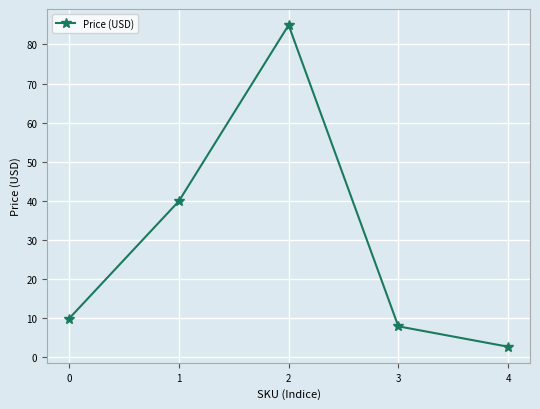

The chart shows a value of 85.0 at 2. True or false?

True